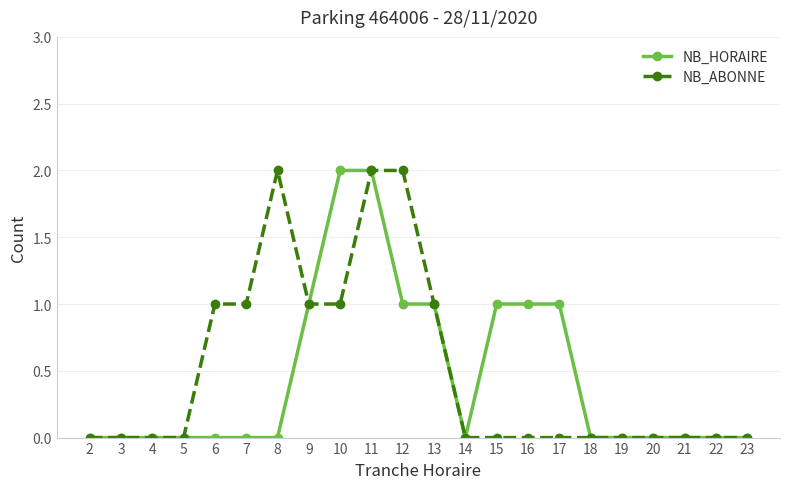

Is it true that NB_HORAIRE equals 1 at 4?

False